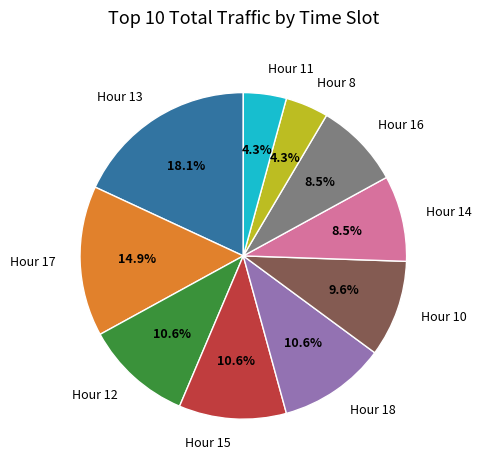

Which category has the biggest portion of the pie?

Hour 13